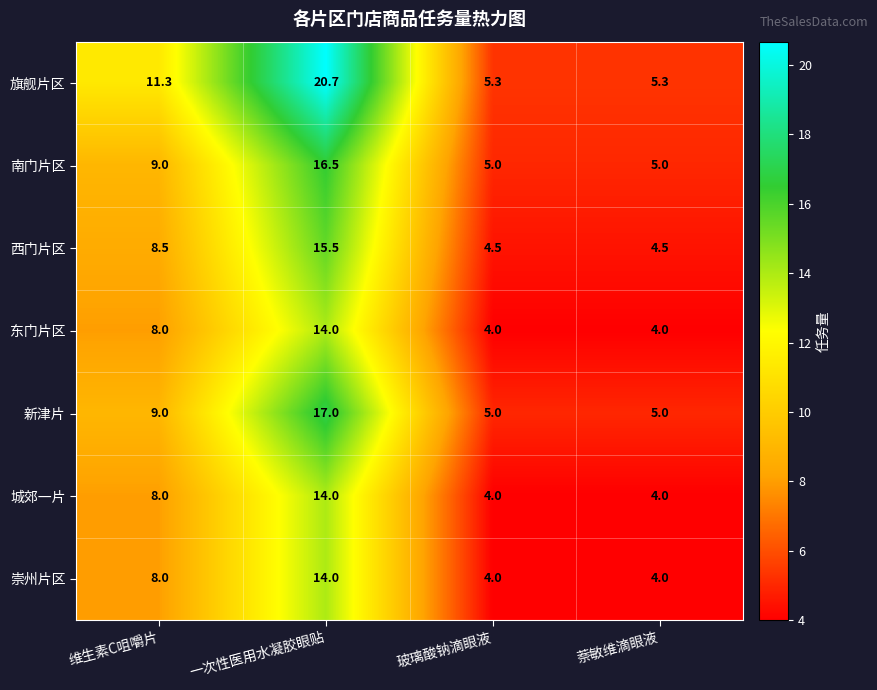

Reading right to left, extract all data points from this chart.

旗舰片区: 萘敏维滴眼液=5.3	玻璃酸钠滴眼液=5.3	一次性医用水凝胶眼贴=20.7	维生素C咀嚼片=11.3
南门片区: 萘敏维滴眼液=5.0	玻璃酸钠滴眼液=5.0	一次性医用水凝胶眼贴=16.5	维生素C咀嚼片=9.0
西门片区: 萘敏维滴眼液=4.5	玻璃酸钠滴眼液=4.5	一次性医用水凝胶眼贴=15.5	维生素C咀嚼片=8.5
东门片区: 萘敏维滴眼液=4.0	玻璃酸钠滴眼液=4.0	一次性医用水凝胶眼贴=14.0	维生素C咀嚼片=8.0
新津片: 萘敏维滴眼液=5.0	玻璃酸钠滴眼液=5.0	一次性医用水凝胶眼贴=17.0	维生素C咀嚼片=9.0
城郊一片: 萘敏维滴眼液=4.0	玻璃酸钠滴眼液=4.0	一次性医用水凝胶眼贴=14.0	维生素C咀嚼片=8.0
崇州片区: 萘敏维滴眼液=4.0	玻璃酸钠滴眼液=4.0	一次性医用水凝胶眼贴=14.0	维生素C咀嚼片=8.0